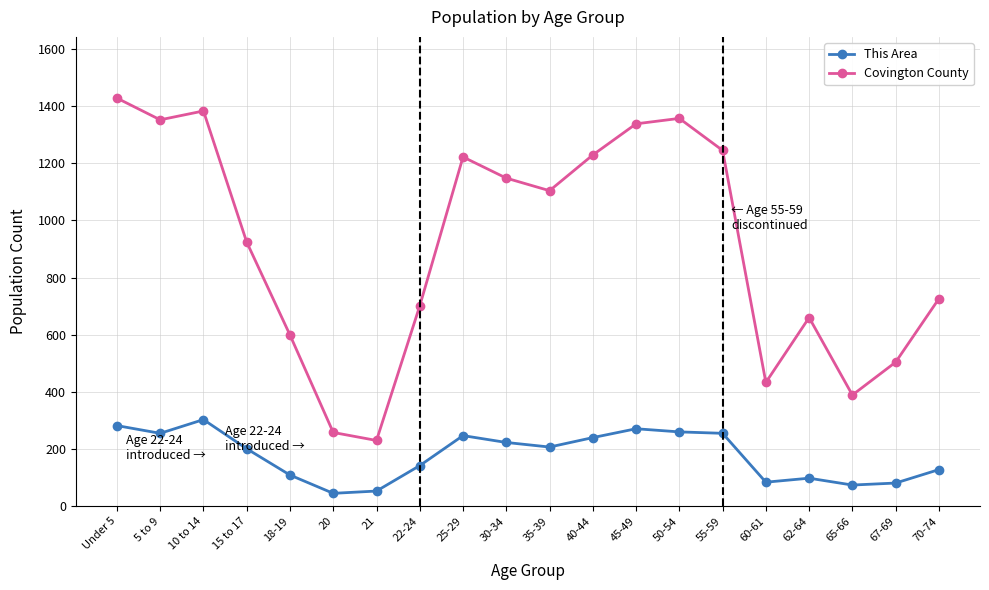

Between 22-24 and 65-66, which series saw the biggest shift?

Covington County